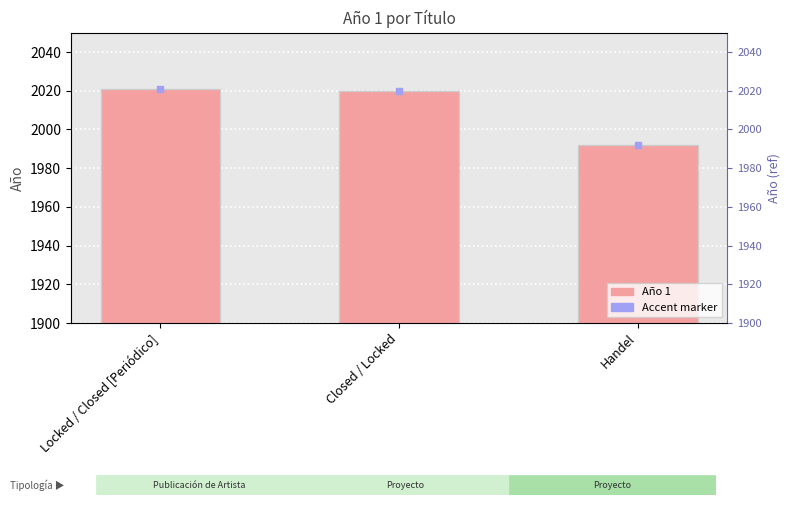

Where does the data first go above 2020?

Locked / Closed [Periódico]